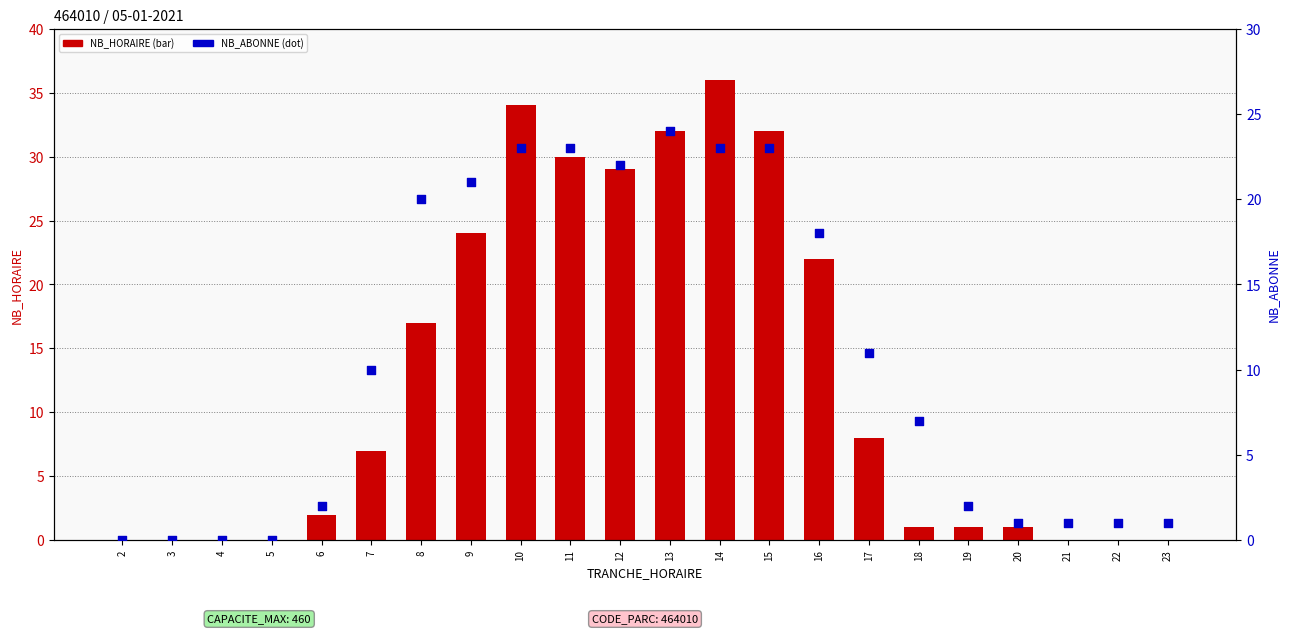

At which category is the sum across all series the highest?

14